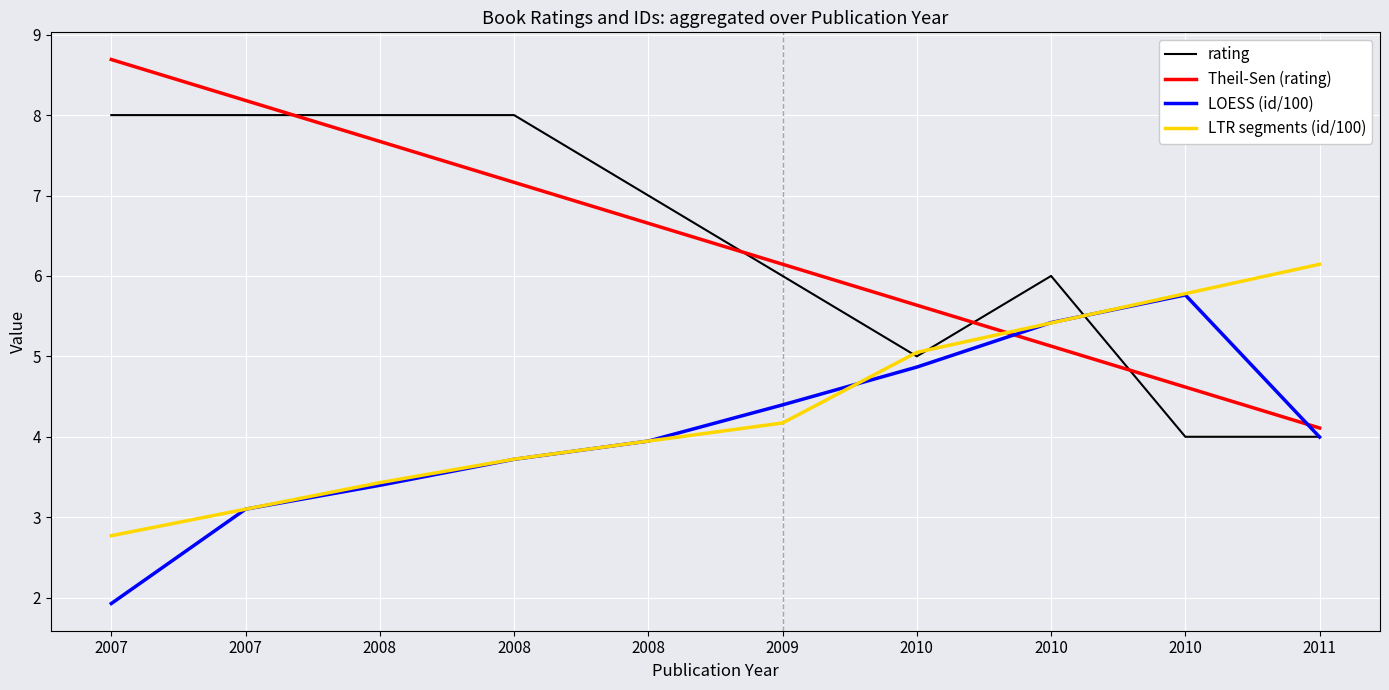

Is this an area chart (filled region under the line)?

No